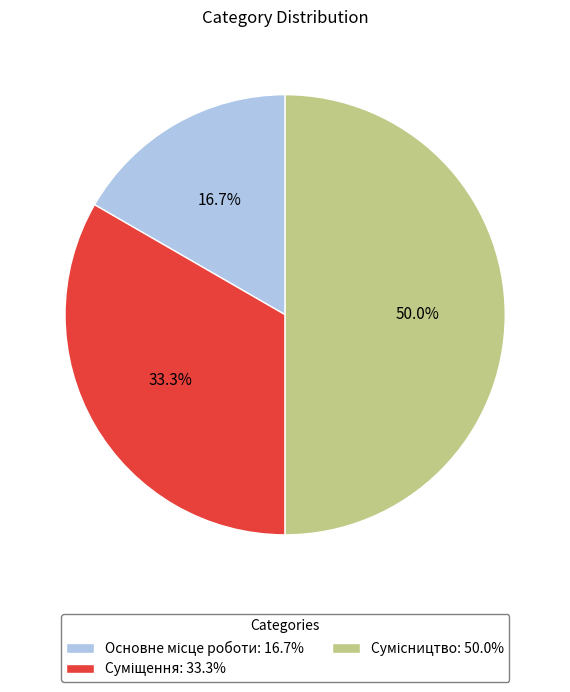

What percentage is the Основне місце роботи slice, to the nearest percent?

17%